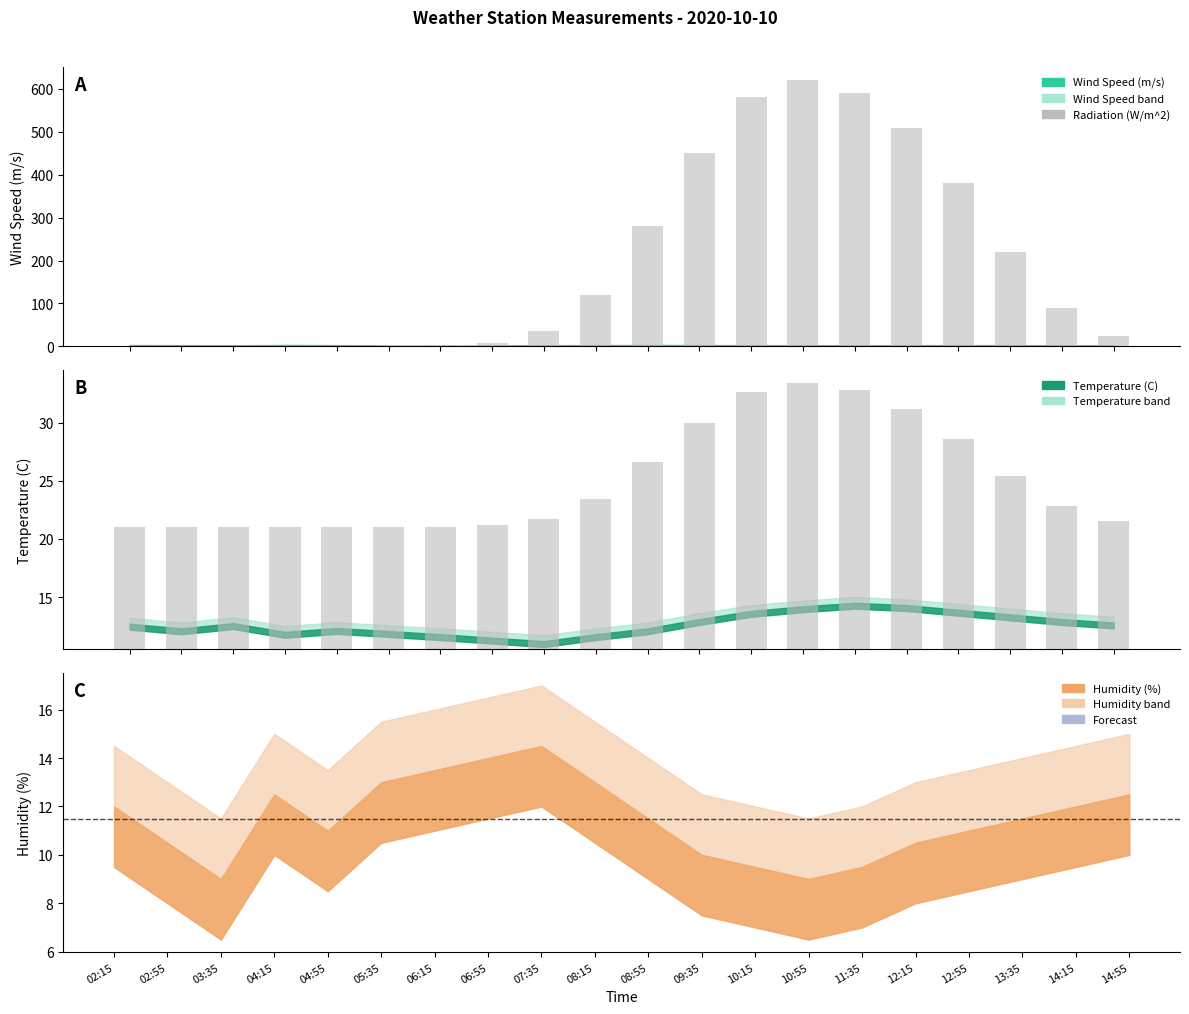

How many values in the Radiation (W/m^2) series exceed 90?

9